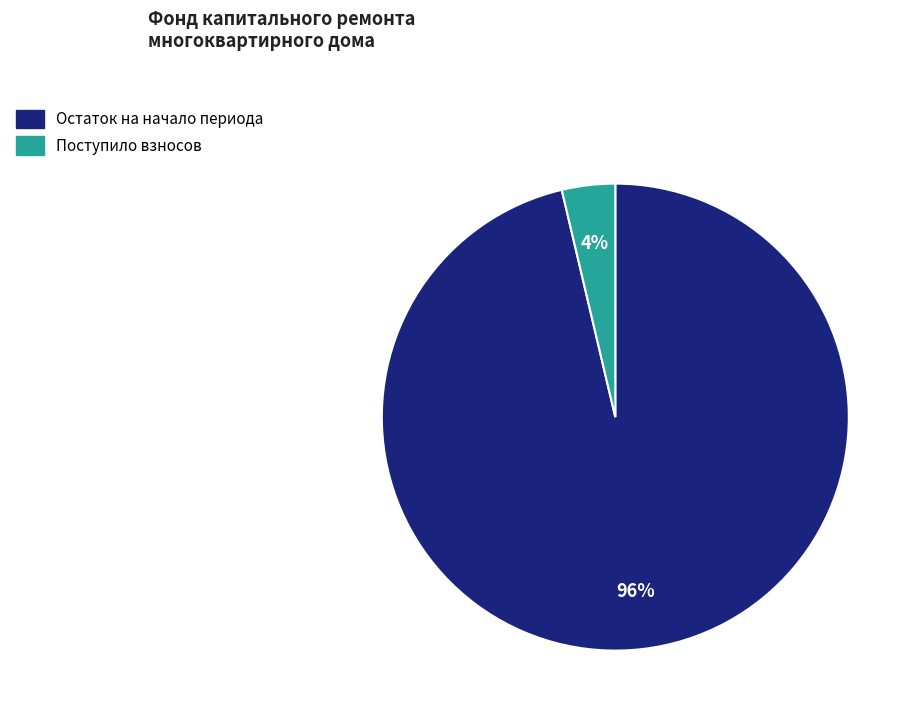

Is there any slice that represents more than half of the pie?

Yes